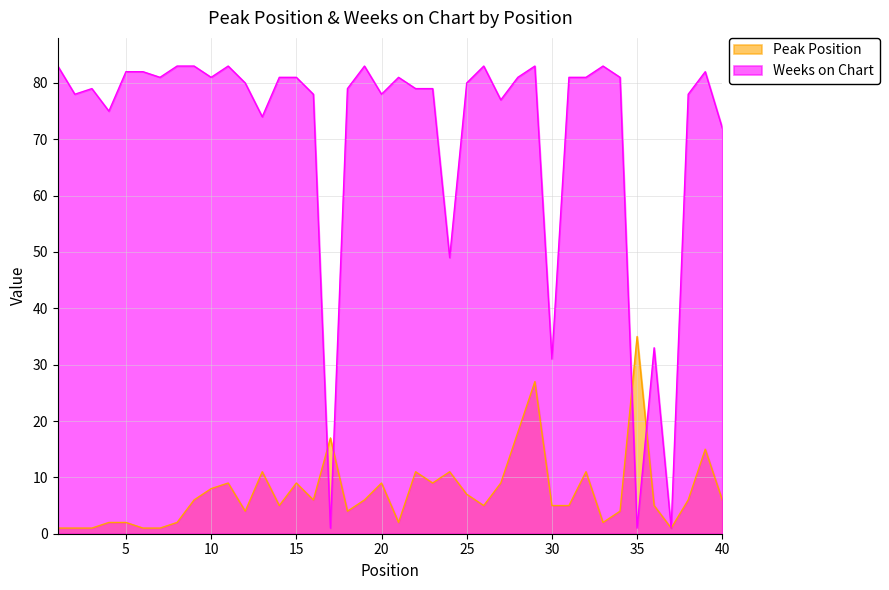

List the series in order of their overall mean, highest first.

Weeks on Chart, Peak Position